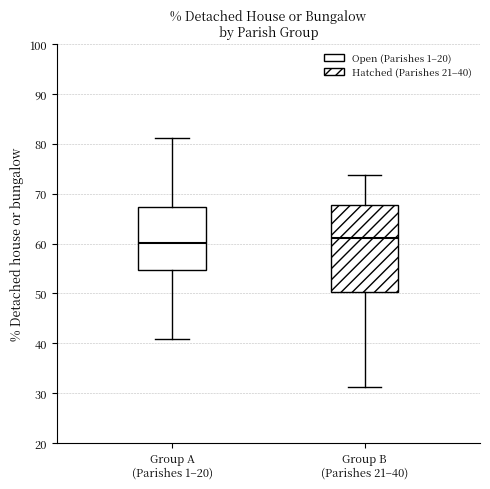

Comparing the boxes themselves (not the whiskers), which one is the tallest?

Group B (Parishes 21–40)